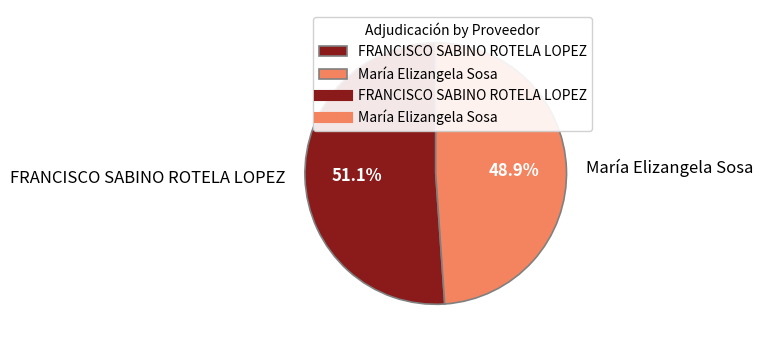

What is the majority slice?

FRANCISCO SABINO ROTELA LOPEZ